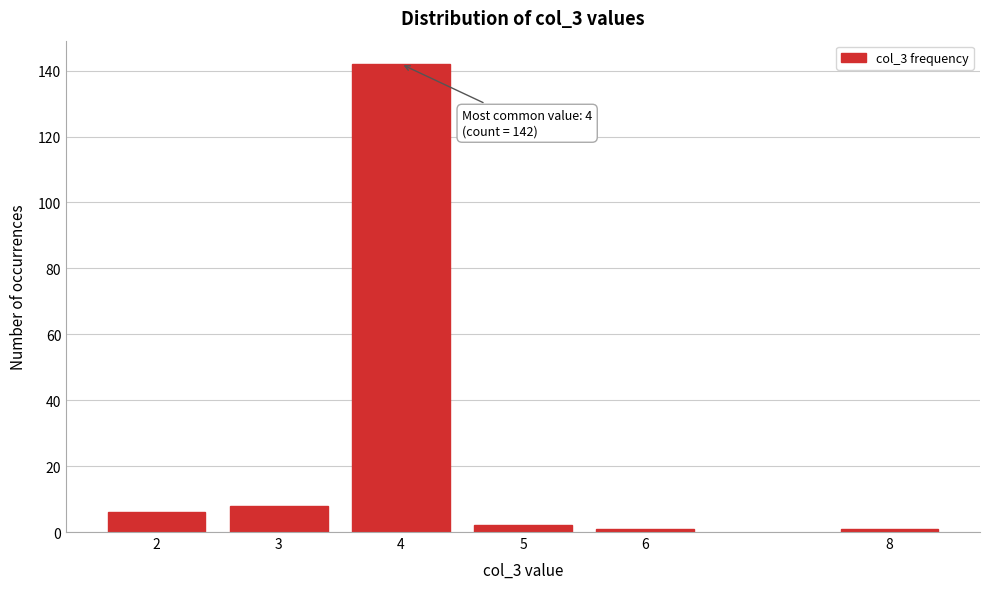

Reading left to right, extract all data points from this chart.

6	8	142	2	1	1